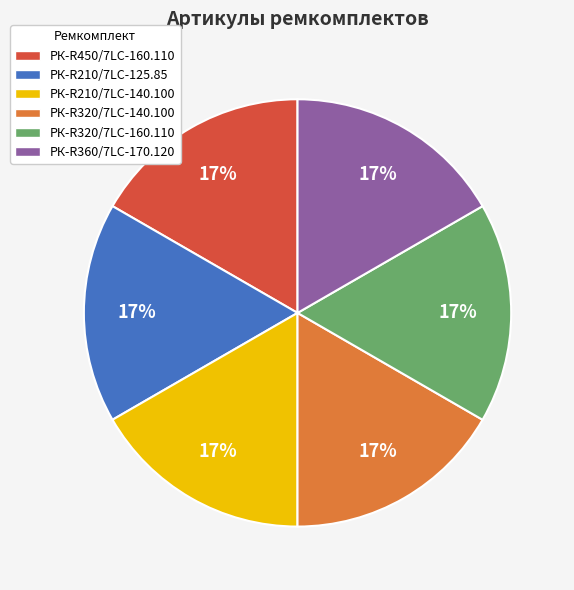

Do РК-R210/7LC-125.85 and РК-R450/7LC-160.110 together represent more than half of the pie?

No